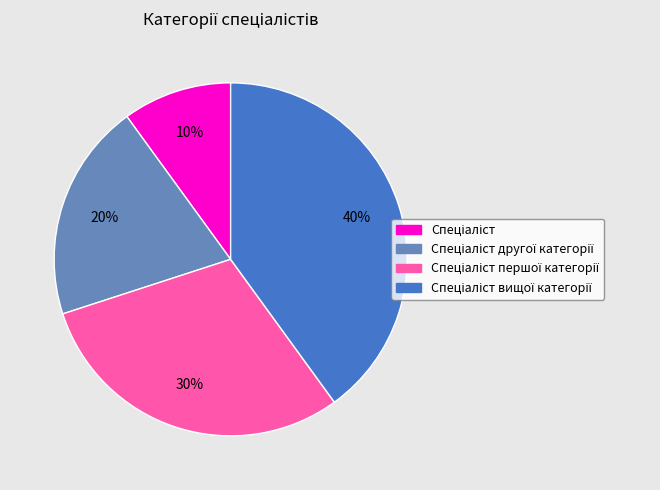

Does any single category account for the majority?

No